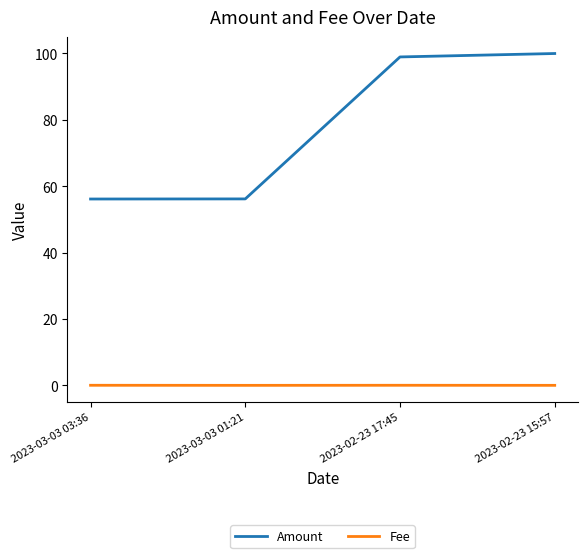

Which series changed the most between 2023-03-03 03:36 and 2023-02-23 15:57?

Amount